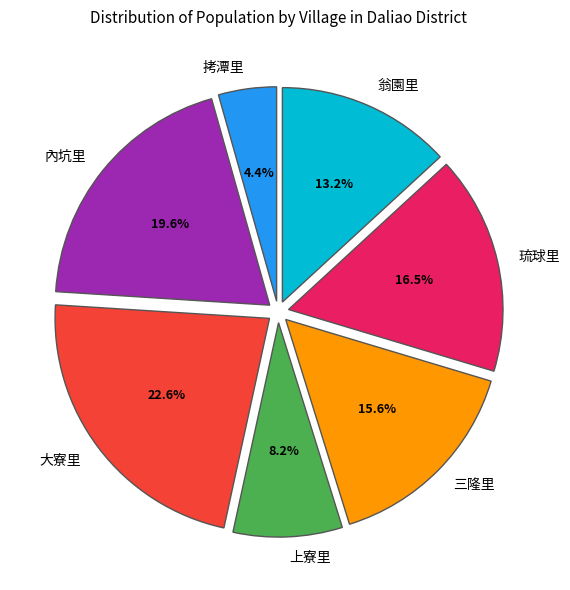

Is there any slice that represents more than half of the pie?

No